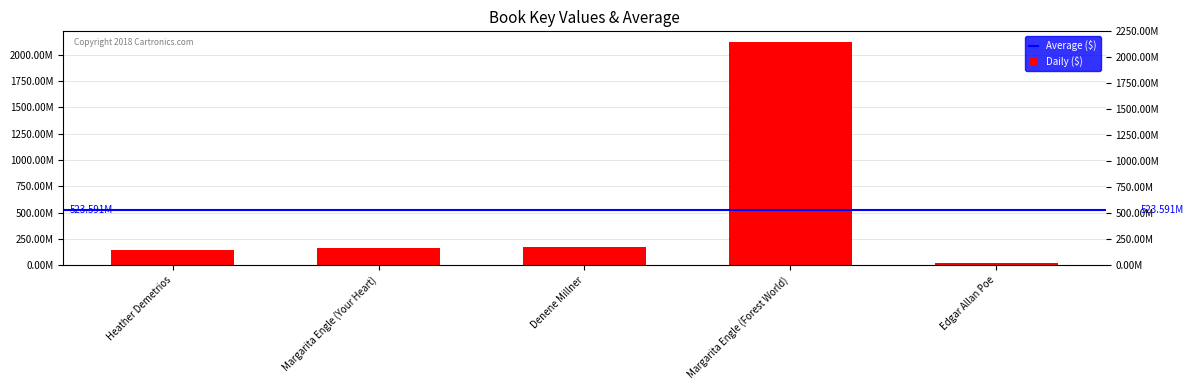

Are the bars horizontal?

No